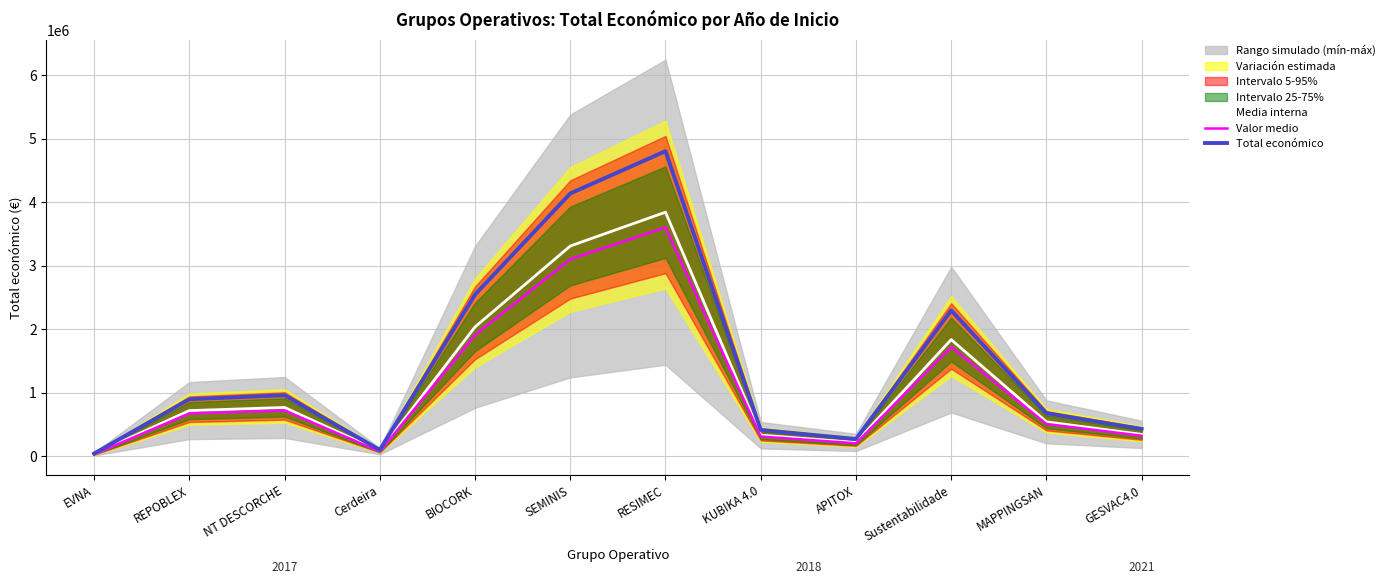

Which has a higher value, GESVAC4.0 or REPOBLEX?

REPOBLEX